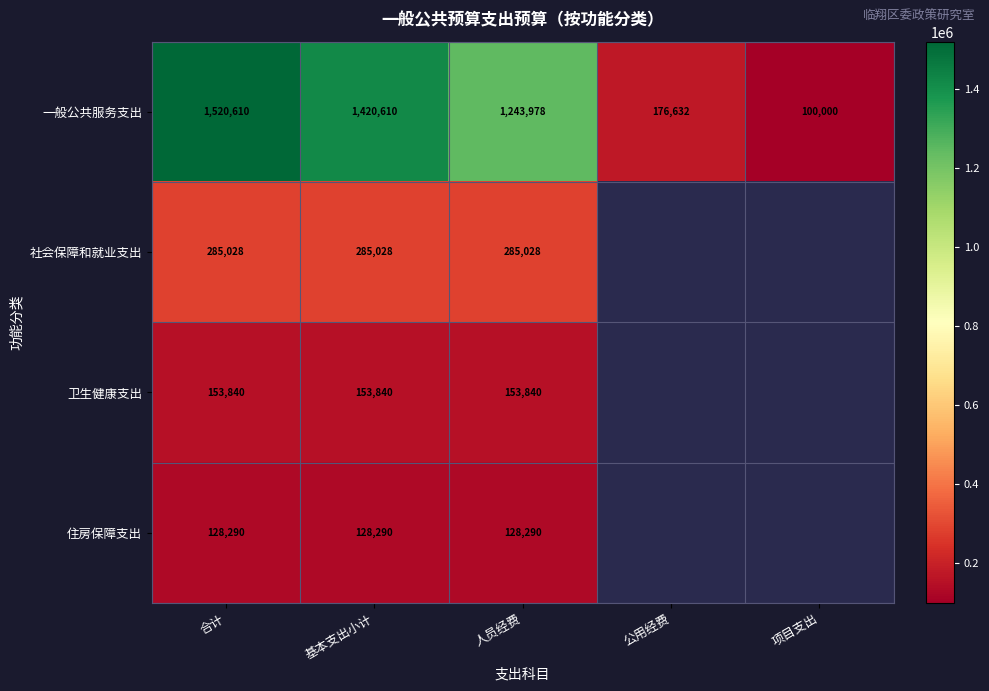

The 社会保障和就业支出 series shows 413571.5 at 人员经费. True or false?

False